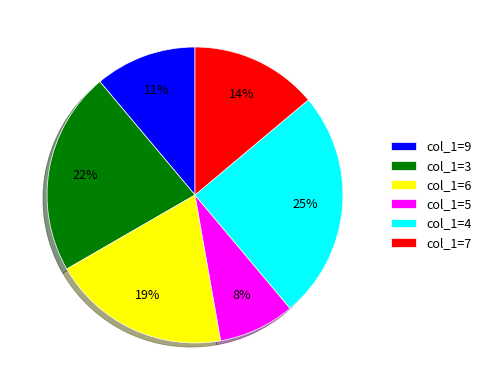

To the nearest percent, what is the difference between the largest and smallest slice percentages?

17%